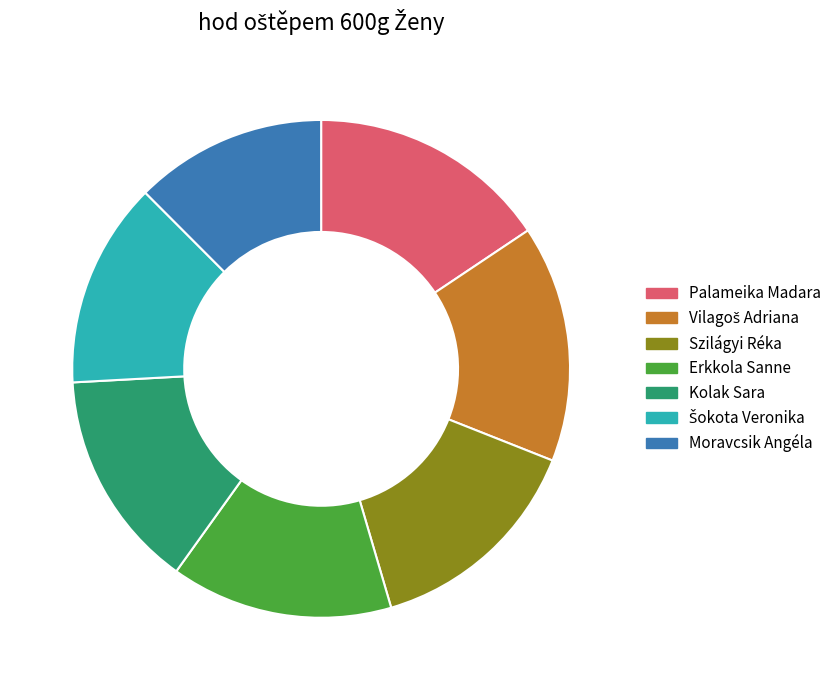

Approximately how many times larger is the value at Erkkola Sanne compared to Palameika Madara?

0.9